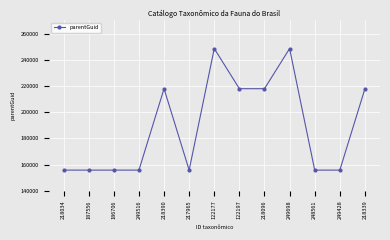

What is the difference between the maximum and minimum values?

92659